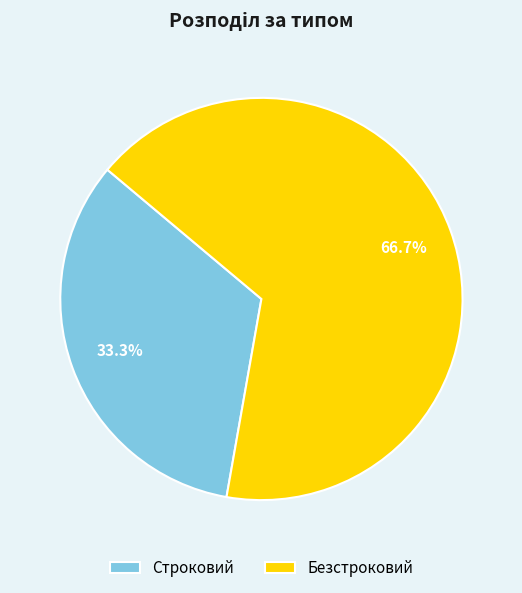

To the nearest percent, what portion does Строковий represent?

33%